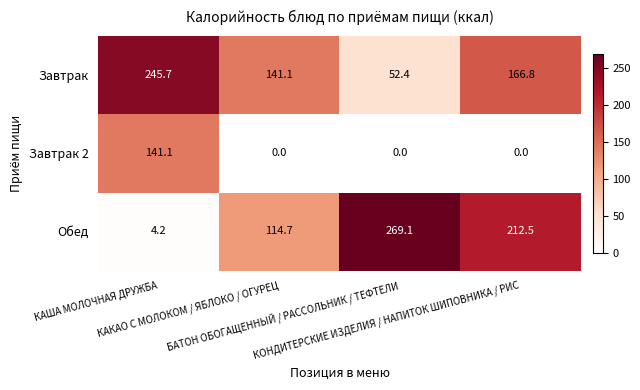

What is the greatest value displayed?

269.1